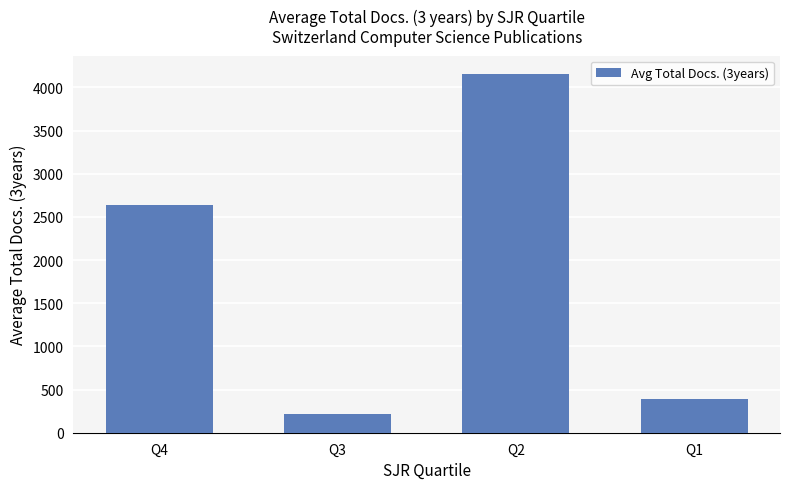

What is the value of the 3rd bar from the left?

4160.1